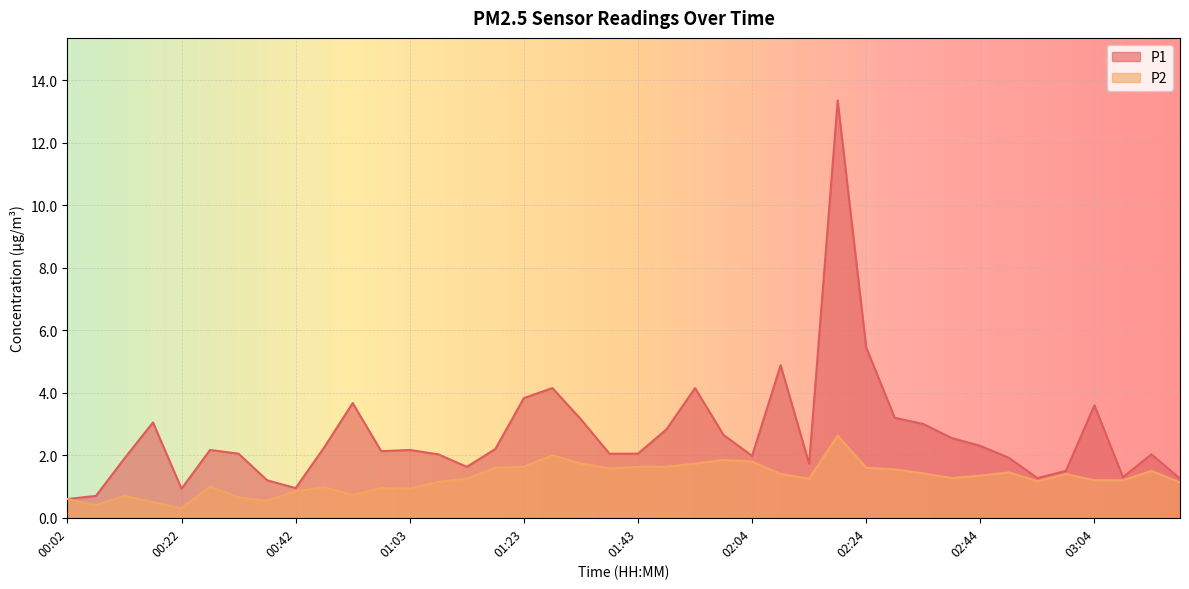

Which series has the largest total across all categories?

P1